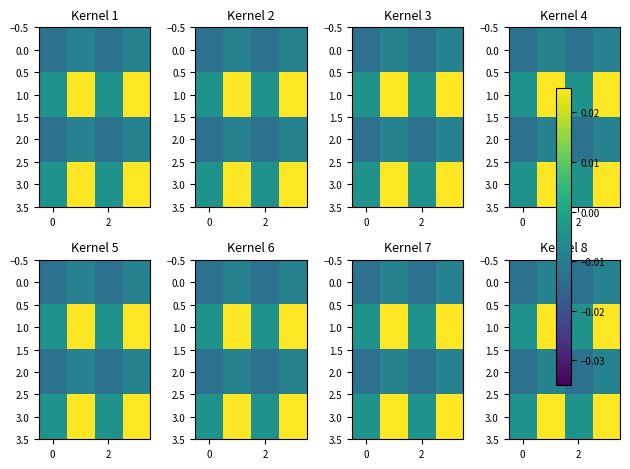

Between 2 and 0, which is larger?

2